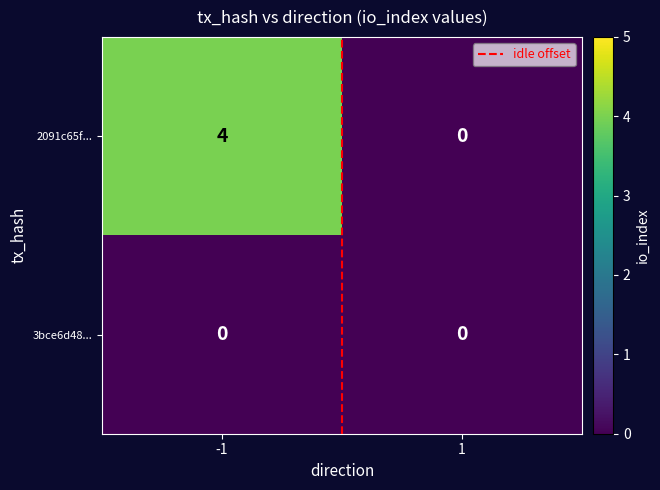

What is the approximate value of 2091c65f... at -1?

4